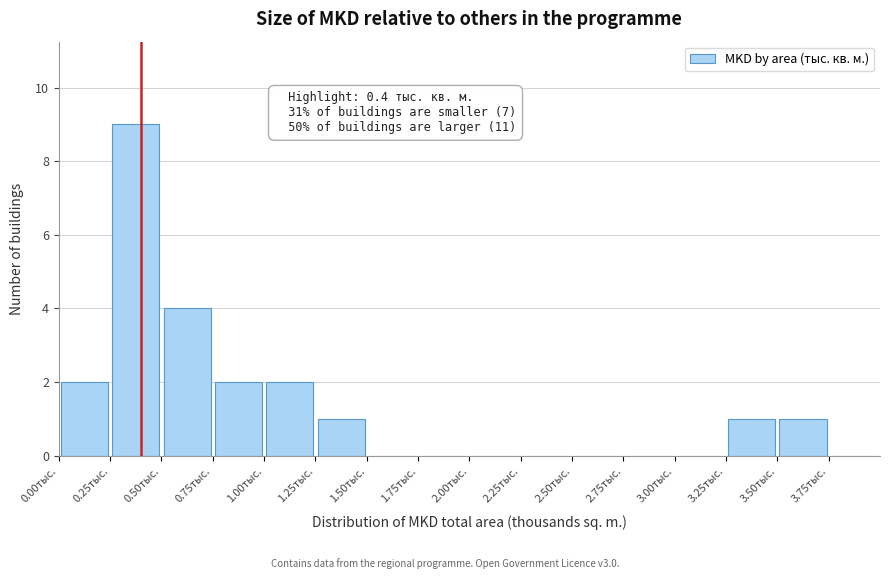

Over which range of the x-axis is the bar tallest?

0.25 to 0.50